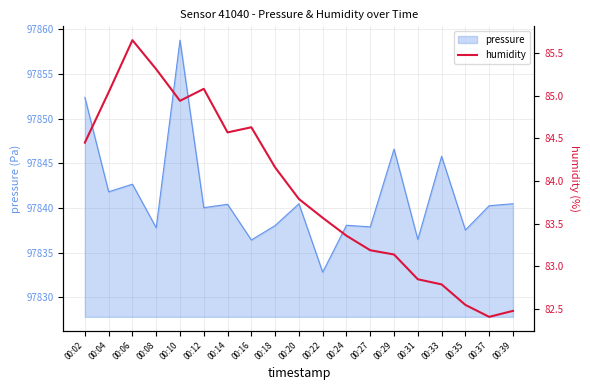

List the labels in order of value, smallest first.

00:37, 00:39, 00:35, 00:33, 00:31, 00:29, 00:27, 00:24, 00:22, 00:20, 00:18, 00:02, 00:14, 00:16, 00:10, 00:04, 00:12, 00:08, 00:06